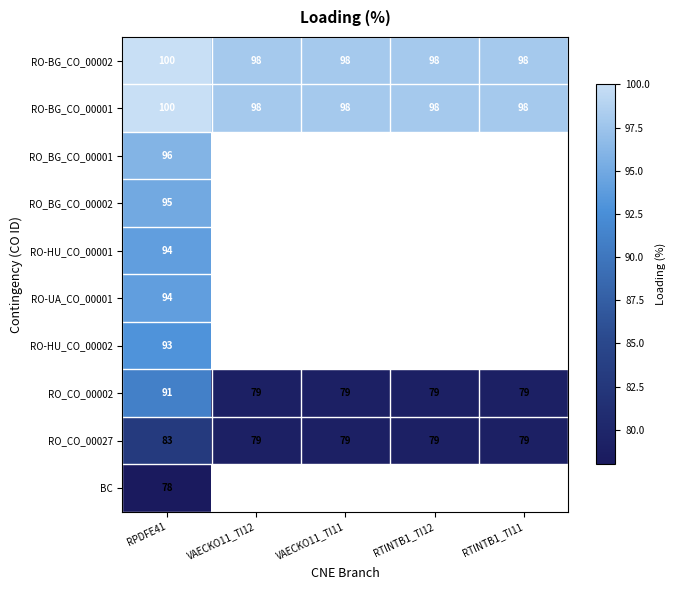

The RO_CO_00027 series shows 79 at RTINTB1_TI12. True or false?

True